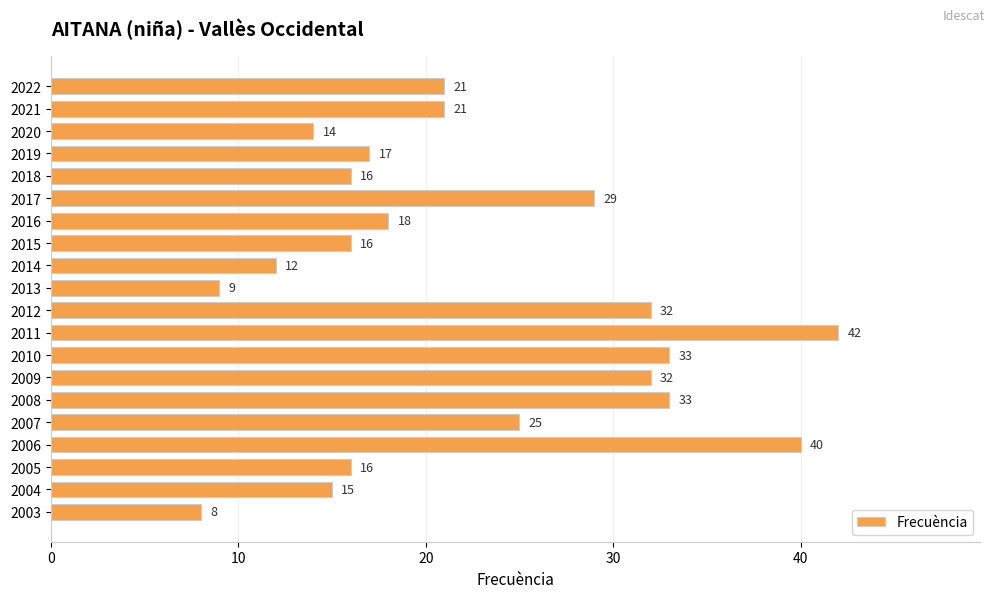

Read the value at 2021, to the nearest 10.

20